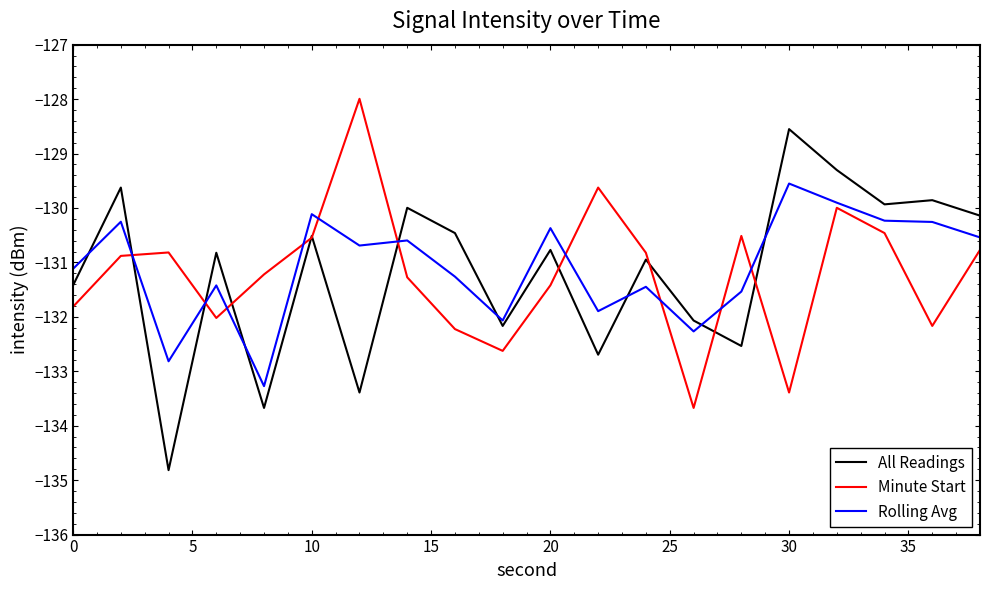

What is the sum of all Rolling Avg values?

-2621.6